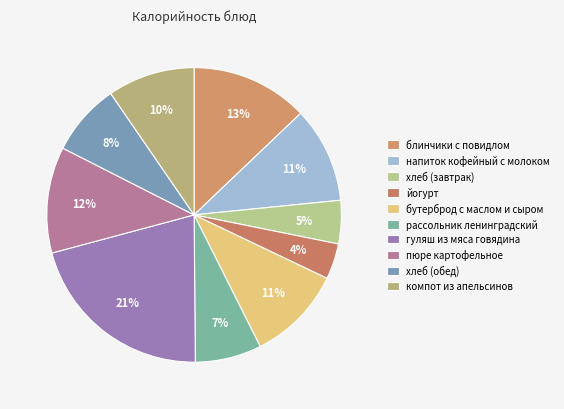

How many slices are in this pie chart?

10